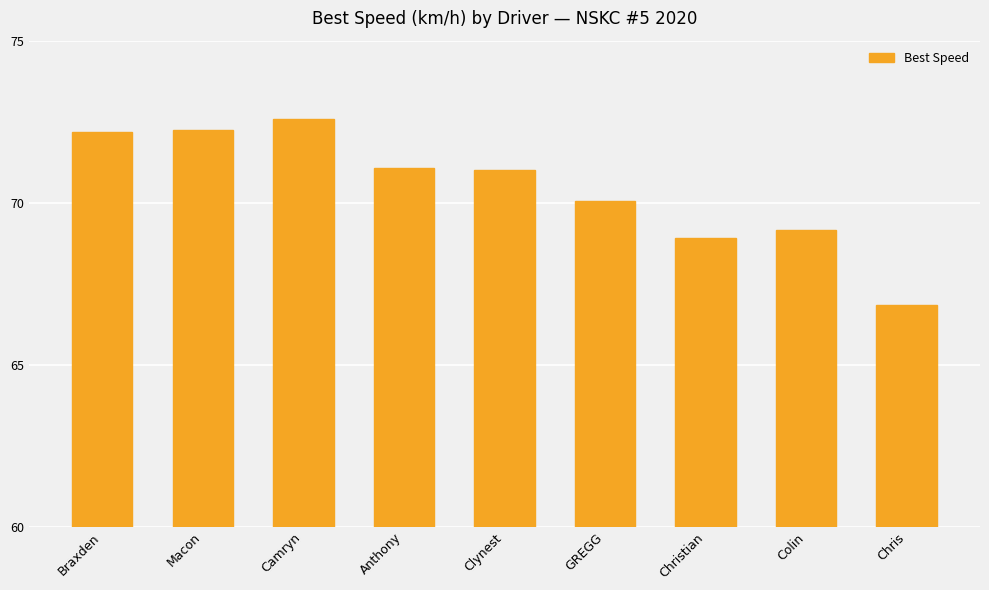

Read the value at Anthony.

71.1